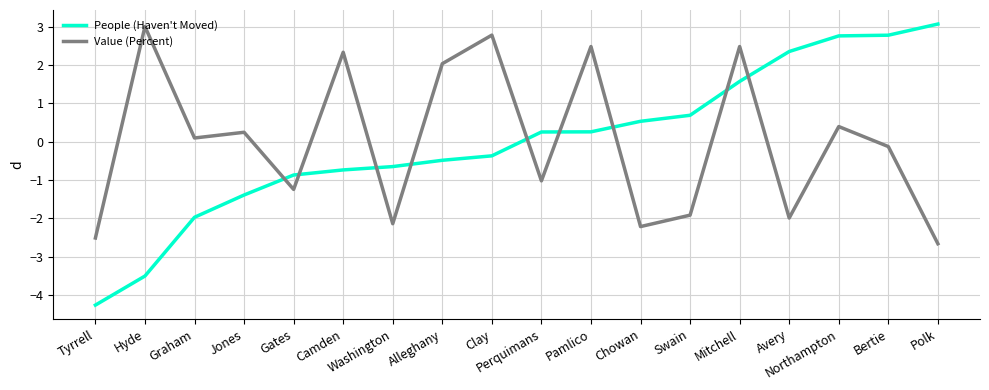

What is the difference between the second highest and second lowest values in the Value (Percent) series?

5.3